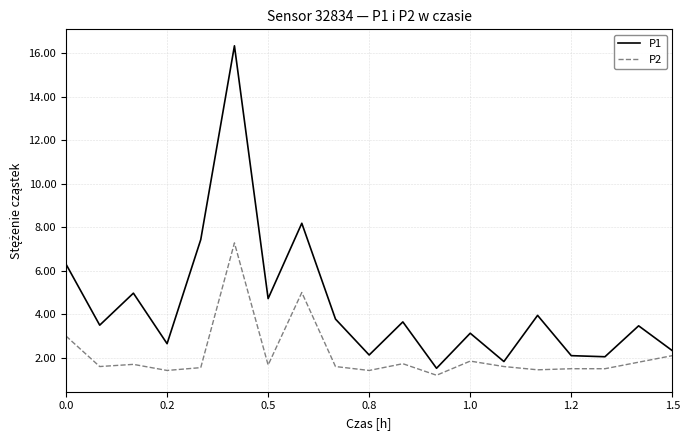

True or false: P1 has more than 1 points higher than both neighbors.

True